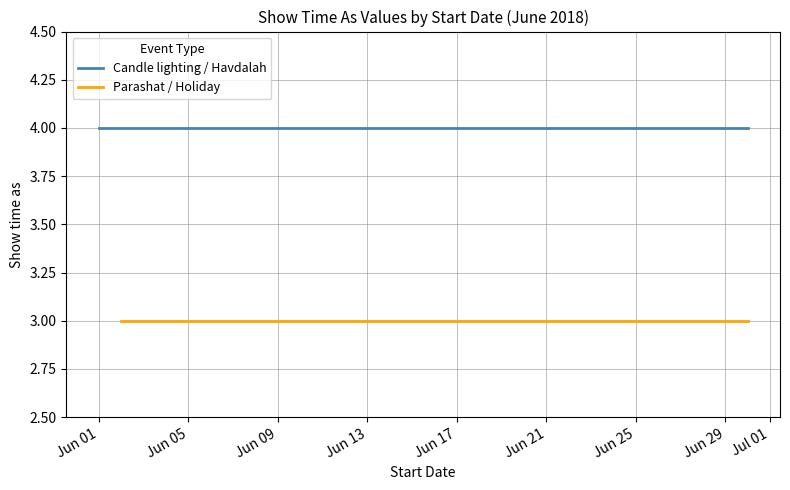

What is the spread (max minus min) of values at 6/9 Havdalah?

1